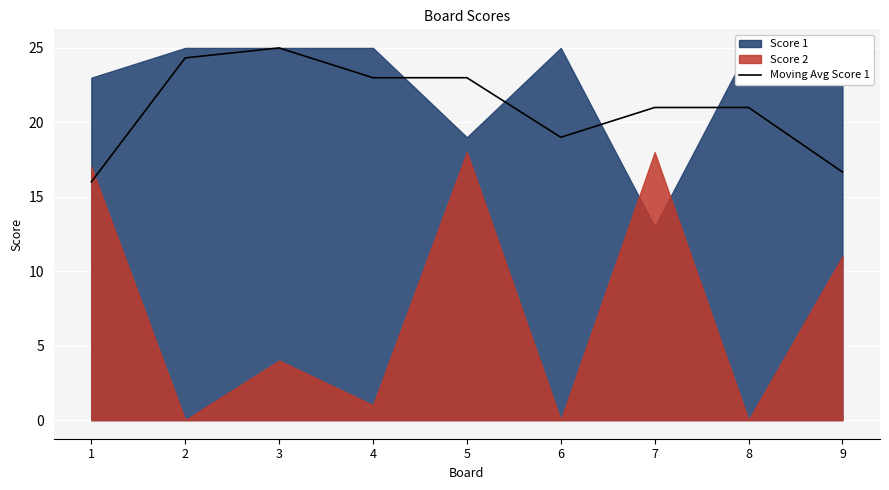

What is the change in value from 1 to 7?

+5.0